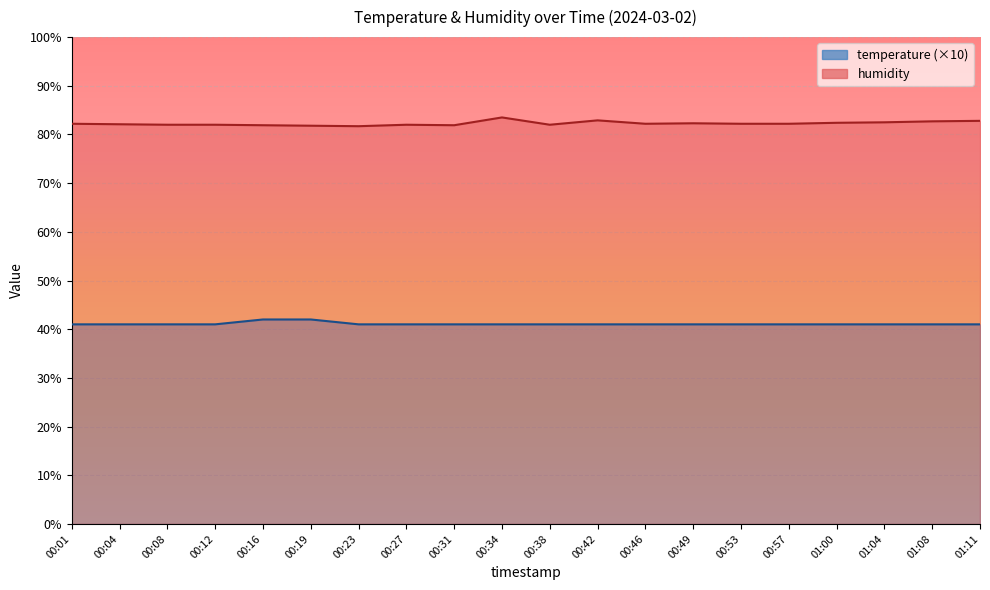

At which label is humidity closest to 82?

00:08